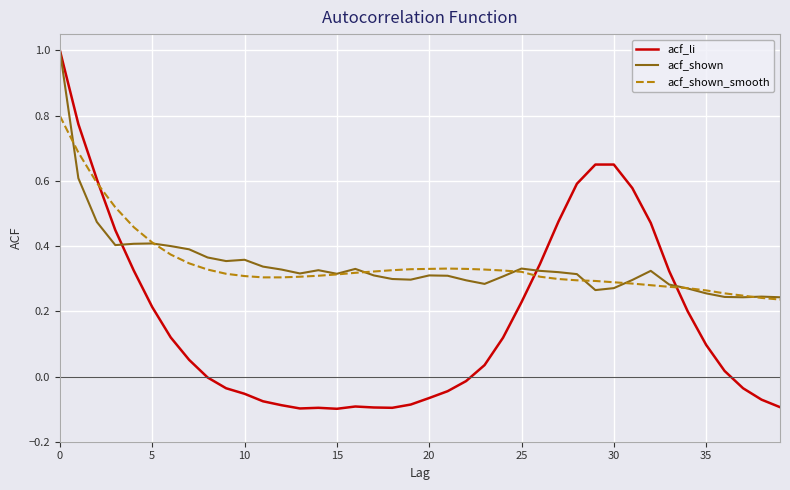

Which series has the largest range (max minus min)?

acf_li